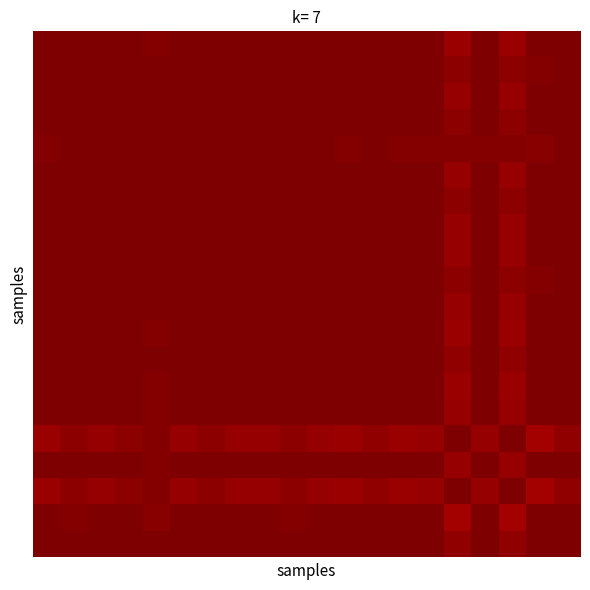

Count the number of data series in this chart.

20